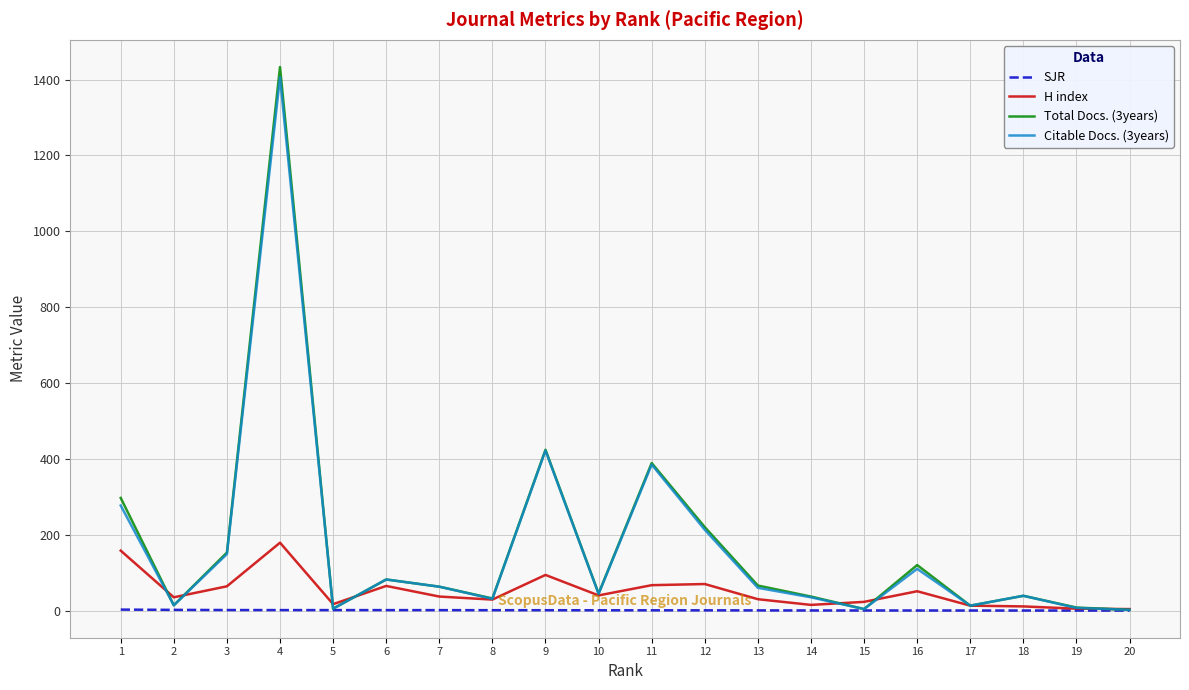

At which category is the sum across all series the highest?

4